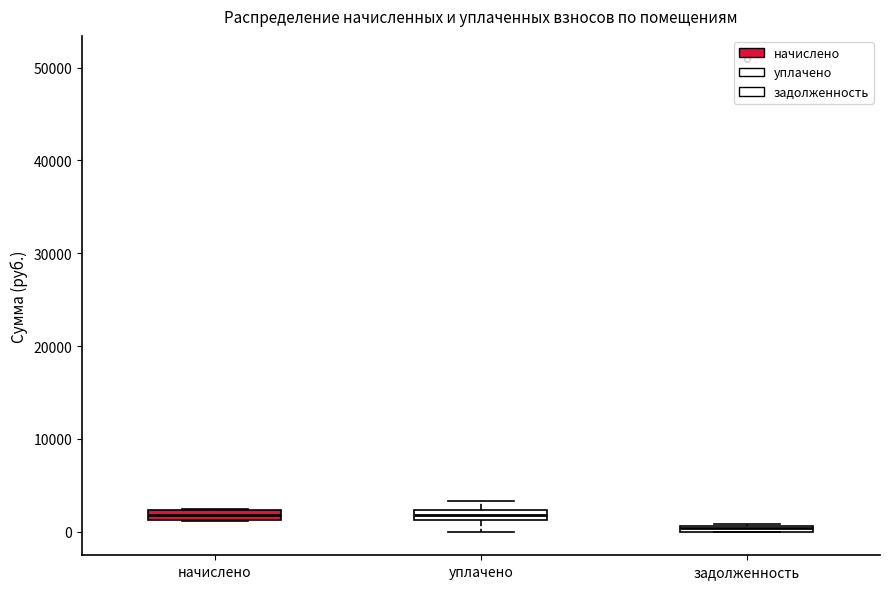

Where is the upper edge of the box for задолженность on the y-axis? The values are not printed on the chart, so give them approximately, as read against the axis.

1000